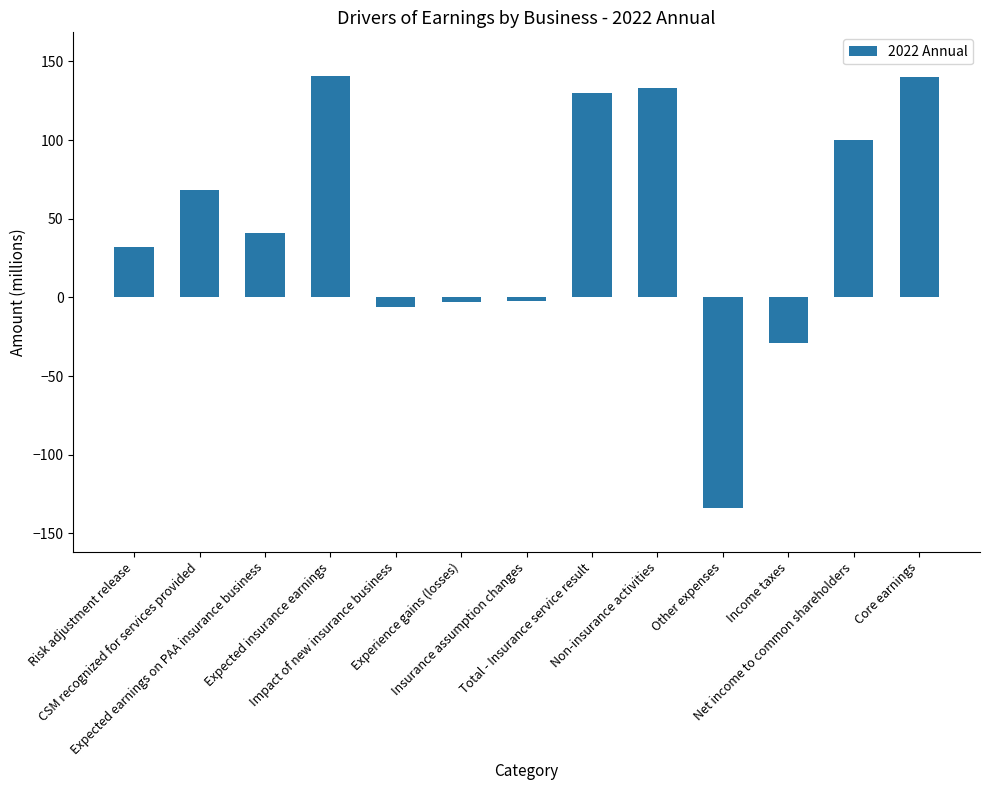

What is the difference between the second highest and second lowest values?

169